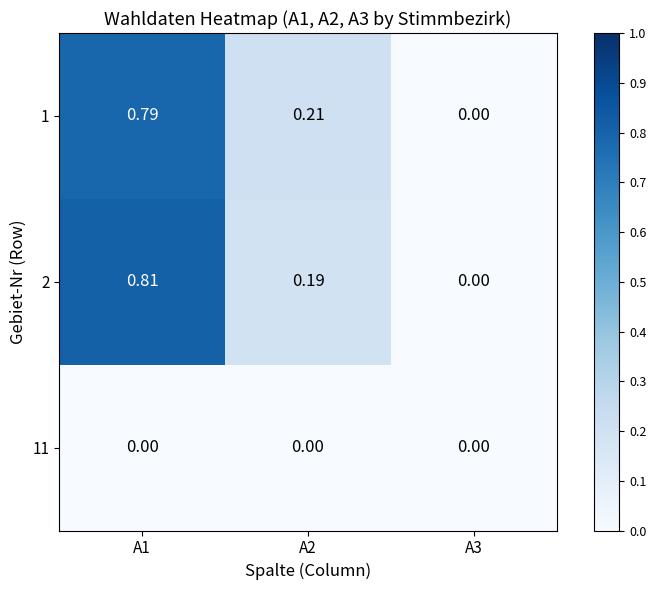

Between A3 and A2, which is larger?

A2